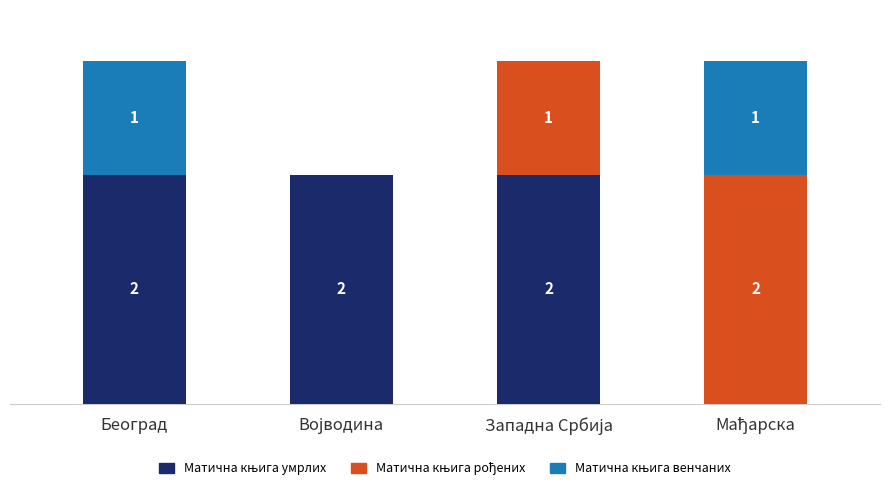

Are the bars grouped side by side (vs. stacked)?

No